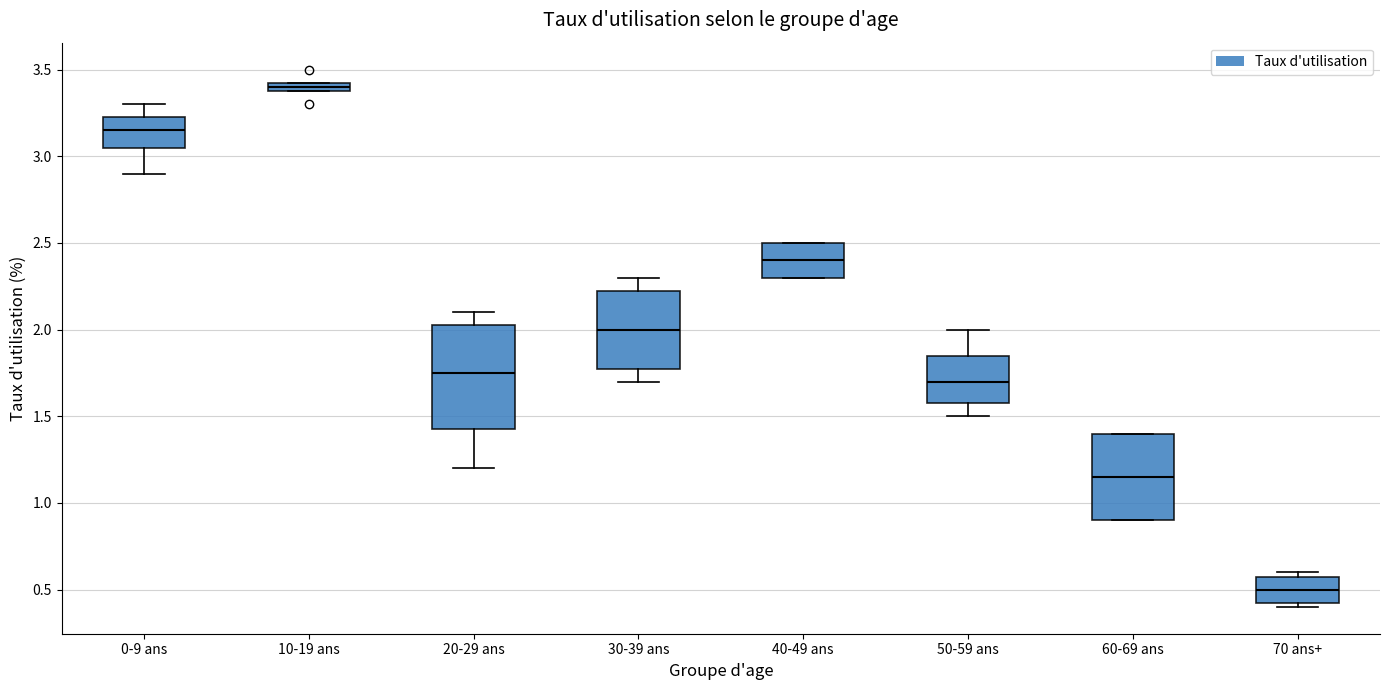

Which box is the tallest, from its lower edge to its upper edge?

20-29 ans